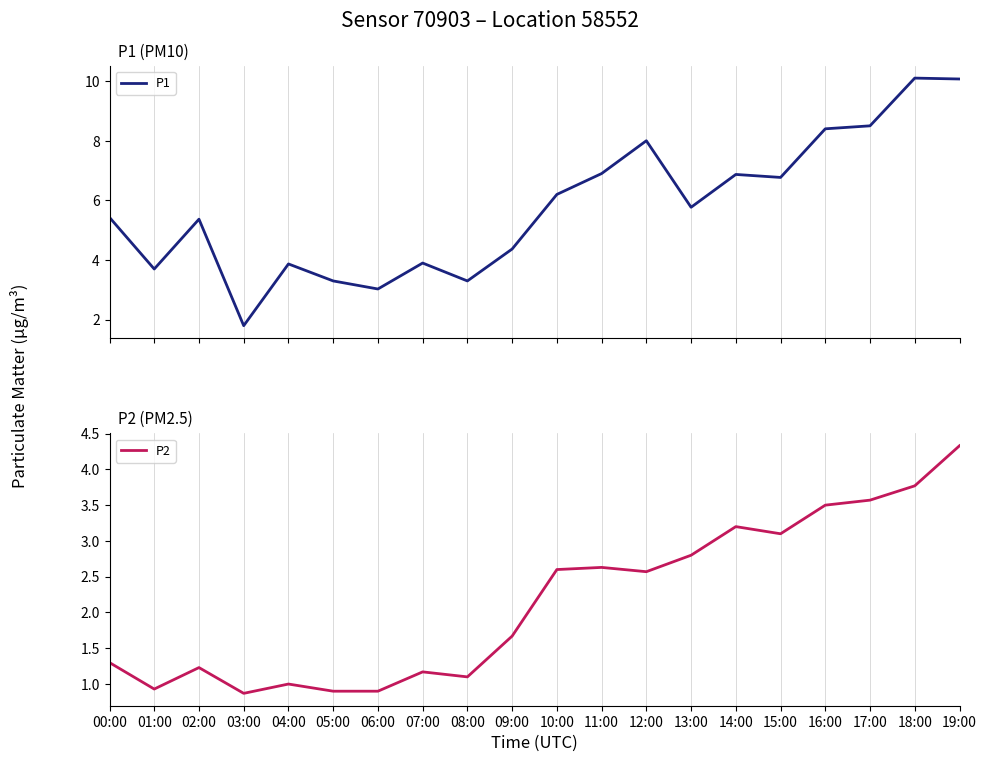

How many series are shown in this chart?

2